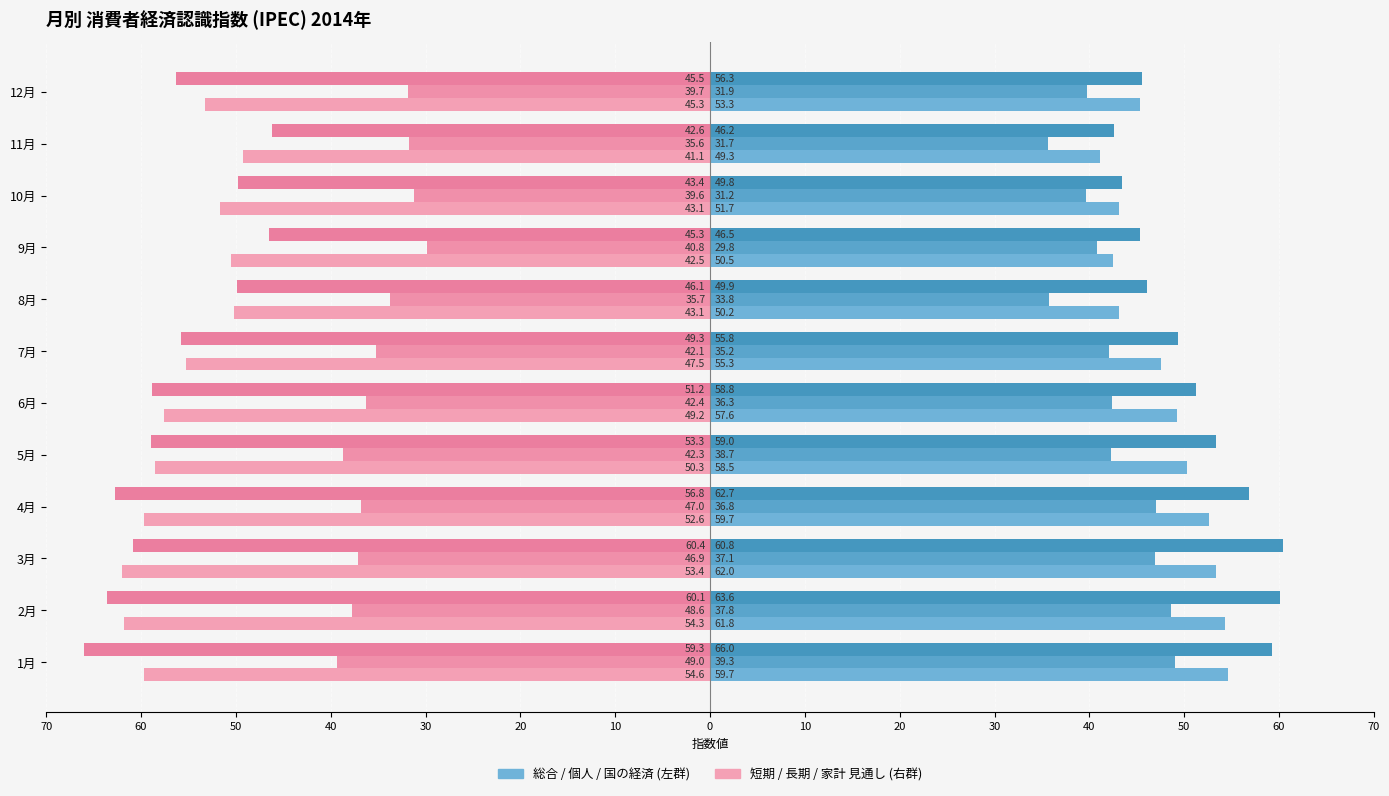

True or false: 個人の経済状況認識 has a value of 10.5 at 3月.

False